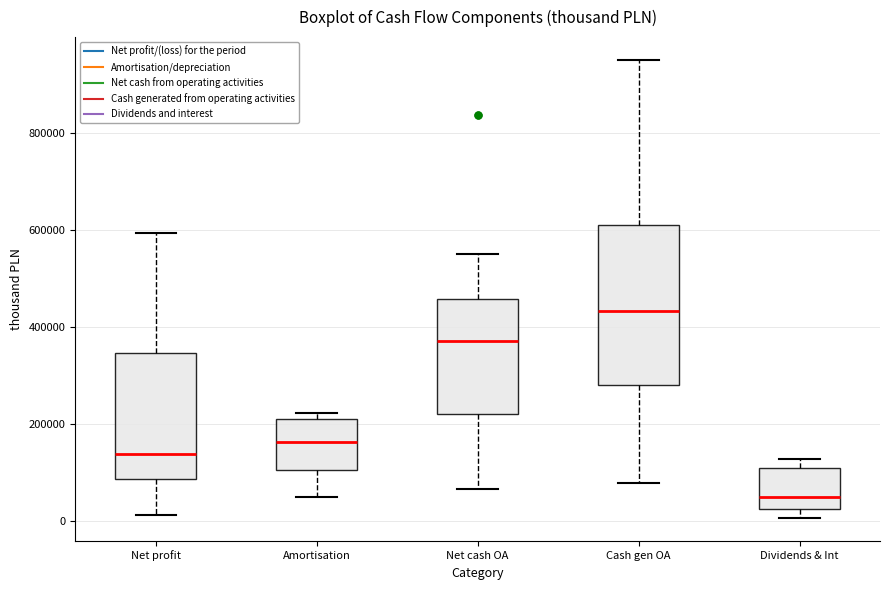

Which box has the highest median line?

Cash gen OA